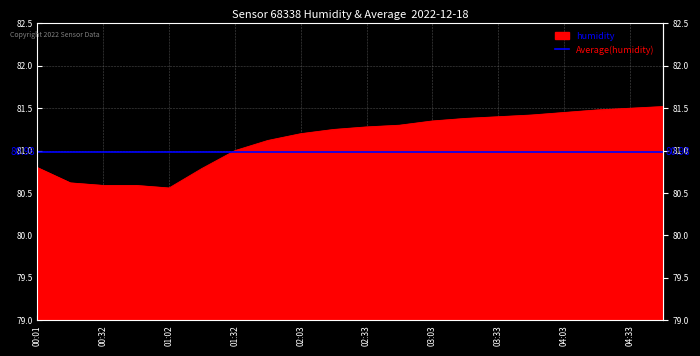

The value at 01:32 is 17.4. True or false?

False